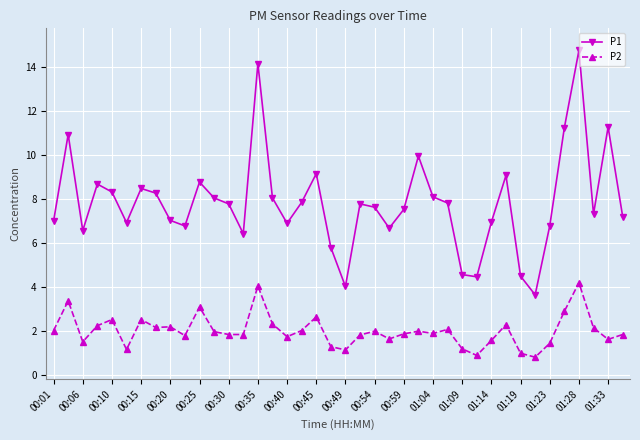

How many lines are shown in the chart?

2